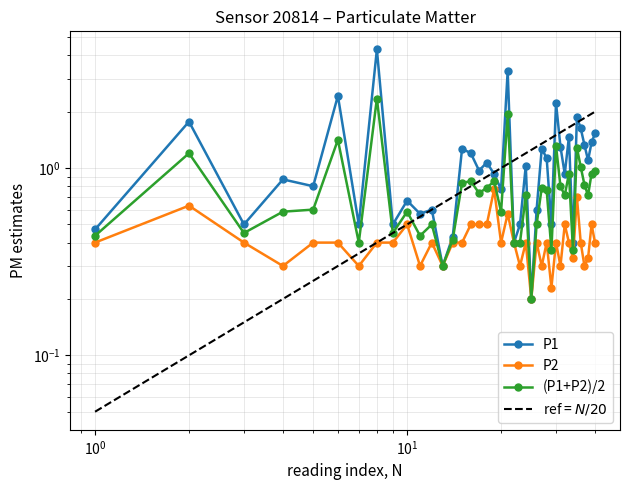

What is the value of the P2 point at the 21st from the left?

0.6